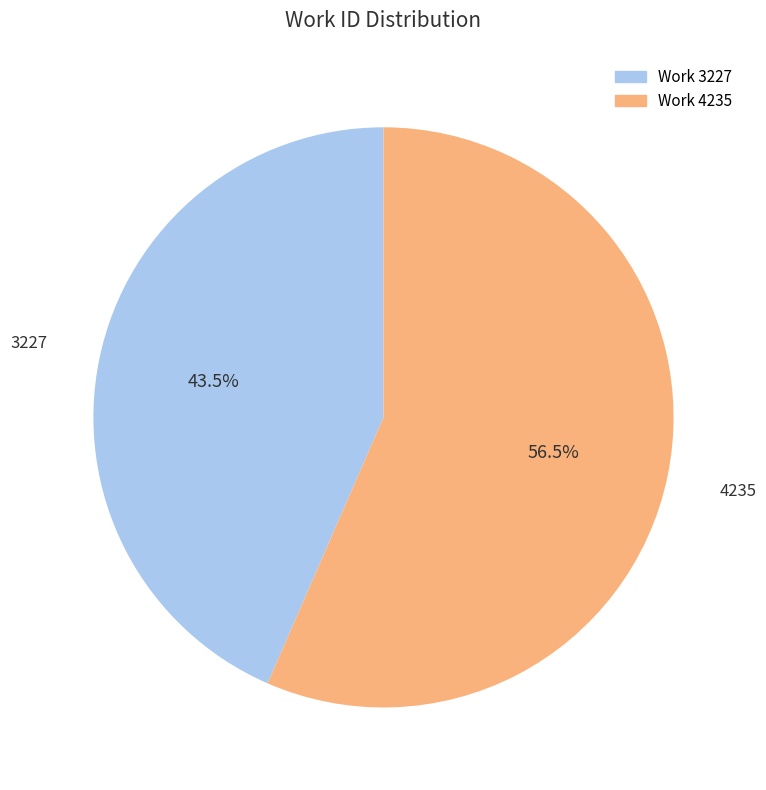

Does any single category account for the majority?

Yes